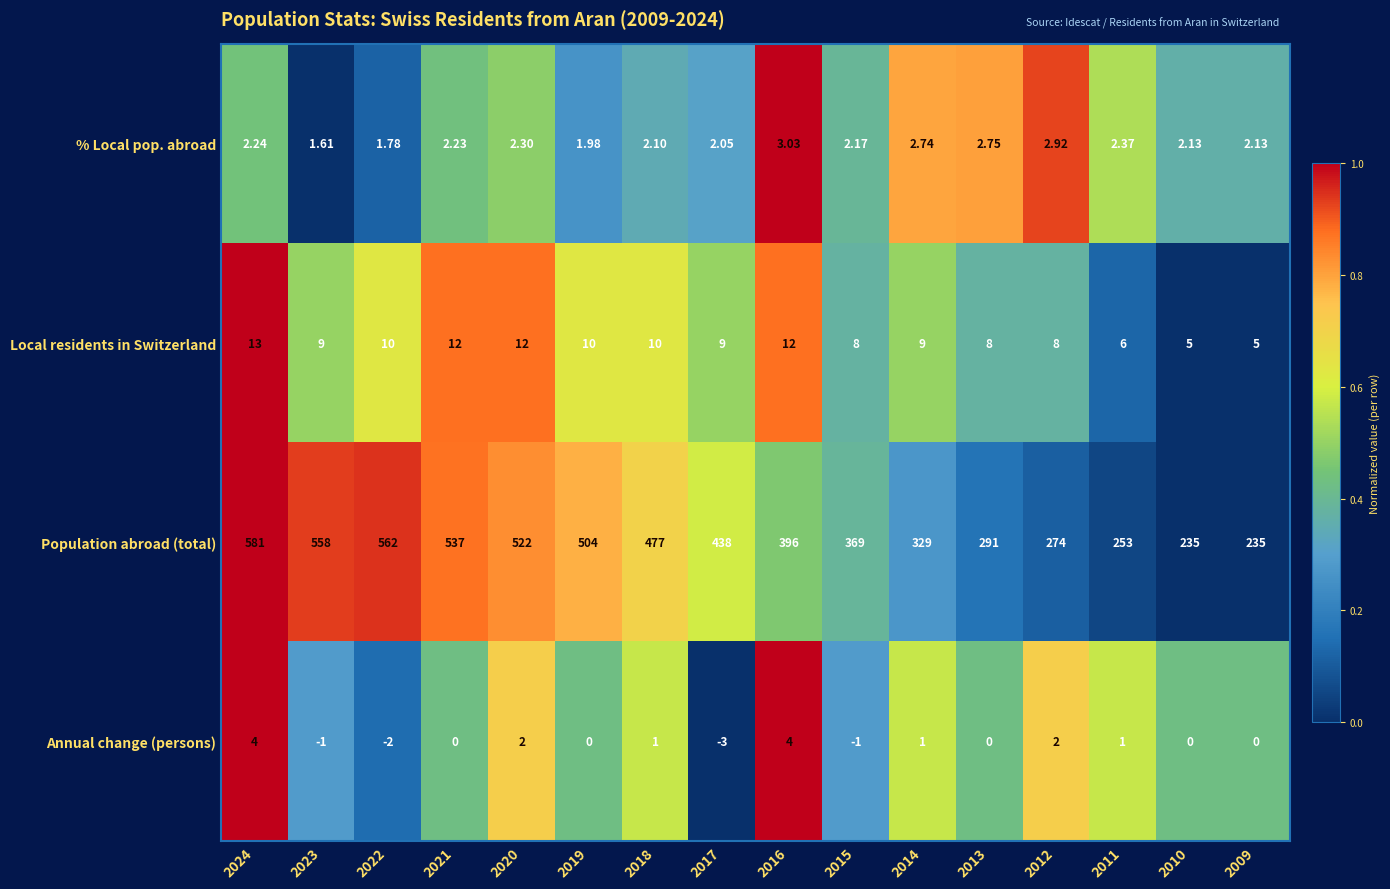

Which series changed the most between 2020 and 2014?

Population abroad (total)